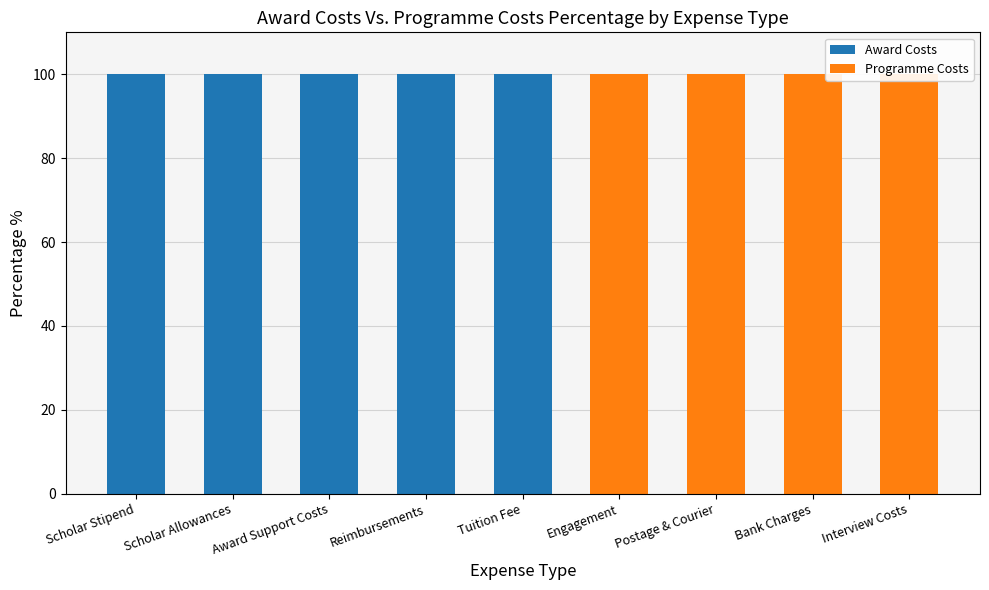

What are all the series names shown in the legend?

Award Costs, Programme Costs